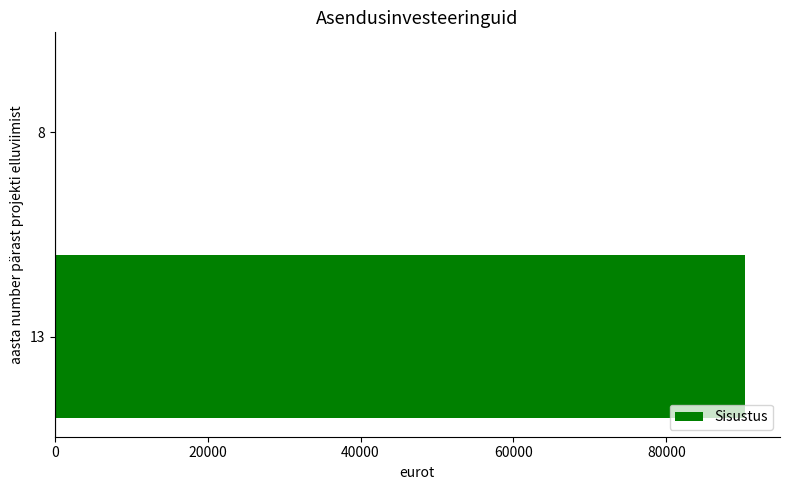

What is the sum of all values?

90338.7